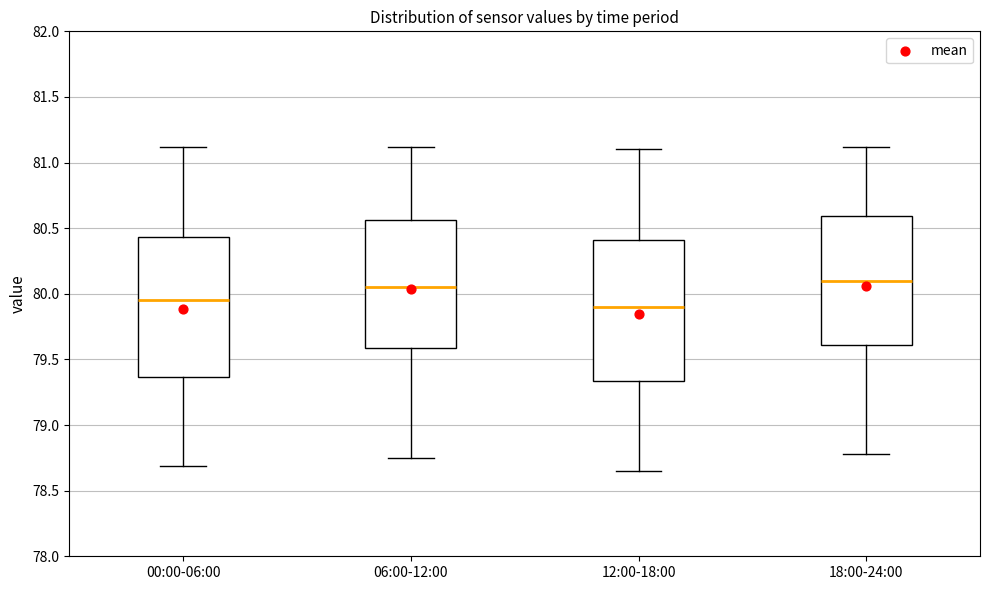

Reading left to right, read every box against the y-axis: the position of its median line, the range the box covers, and the ends of its whiskers. The values are not printed on the chart, so give them approximately, as read against the axis.

00:00-06:00: median 79.95, box 79.35 to 80.45, whiskers 78.70 to 81.10
06:00-12:00: median 80.05, box 79.60 to 80.55, whiskers 78.75 to 81.10
12:00-18:00: median 79.90, box 79.35 to 80.40, whiskers 78.65 to 81.10
18:00-24:00: median 80.10, box 79.60 to 80.60, whiskers 78.80 to 81.10